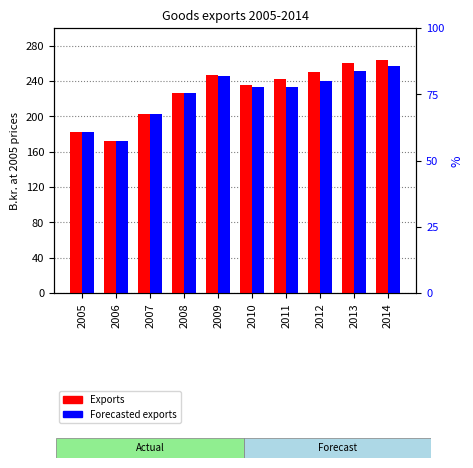

List the series in order of their peak value, lowest first.

Forecasted exports, Exports